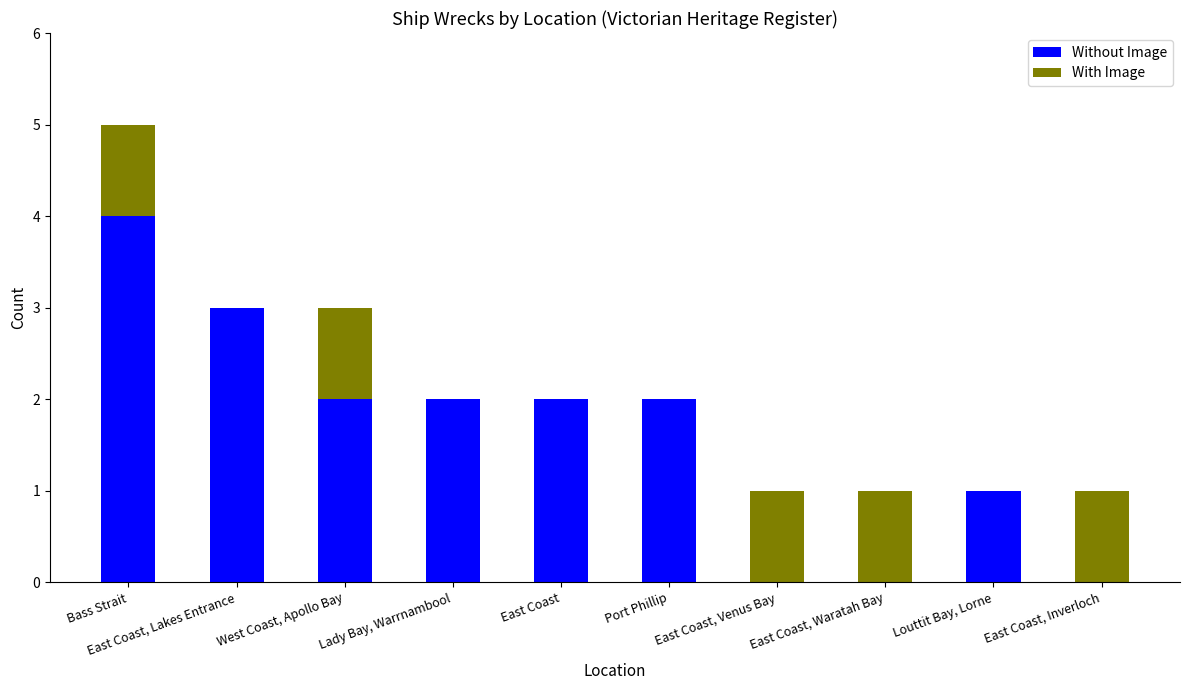

What is the sum of all Without Image values?

16